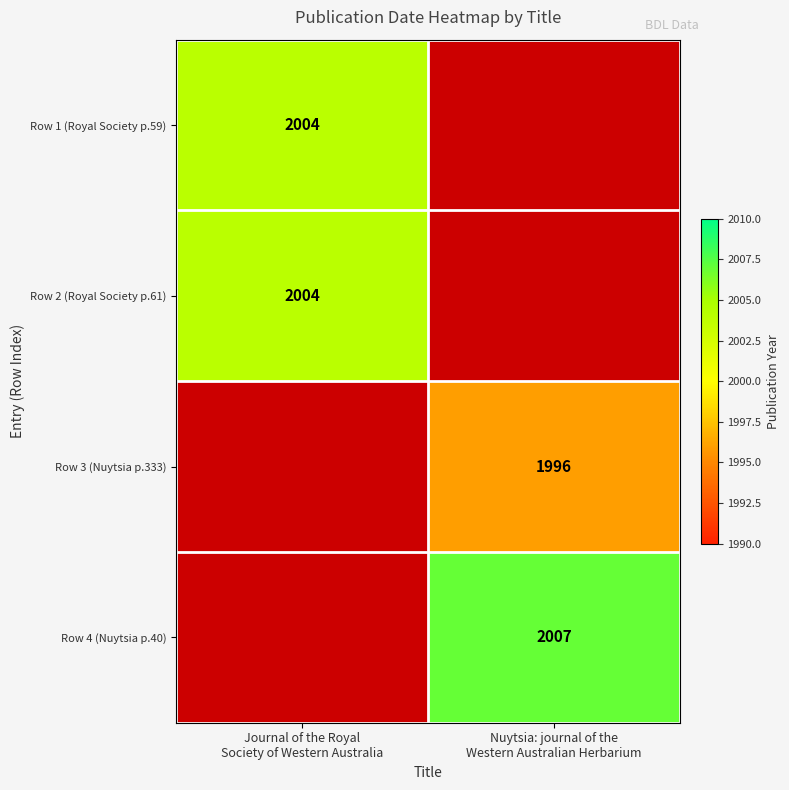

Rank the series by their average value, from lowest to highest.

Row 1 (Royal Society p.59), Row 2 (Royal Society p.61), Row 3 (Nuytsia p.333), Row 4 (Nuytsia p.40)